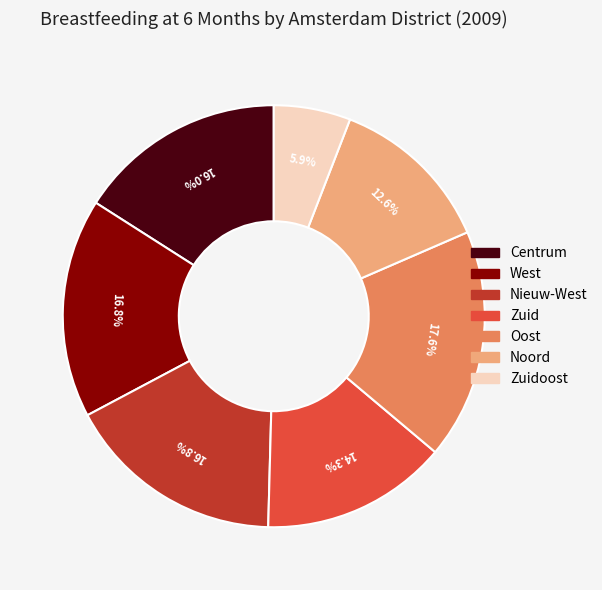

How many segments does this pie chart have?

7